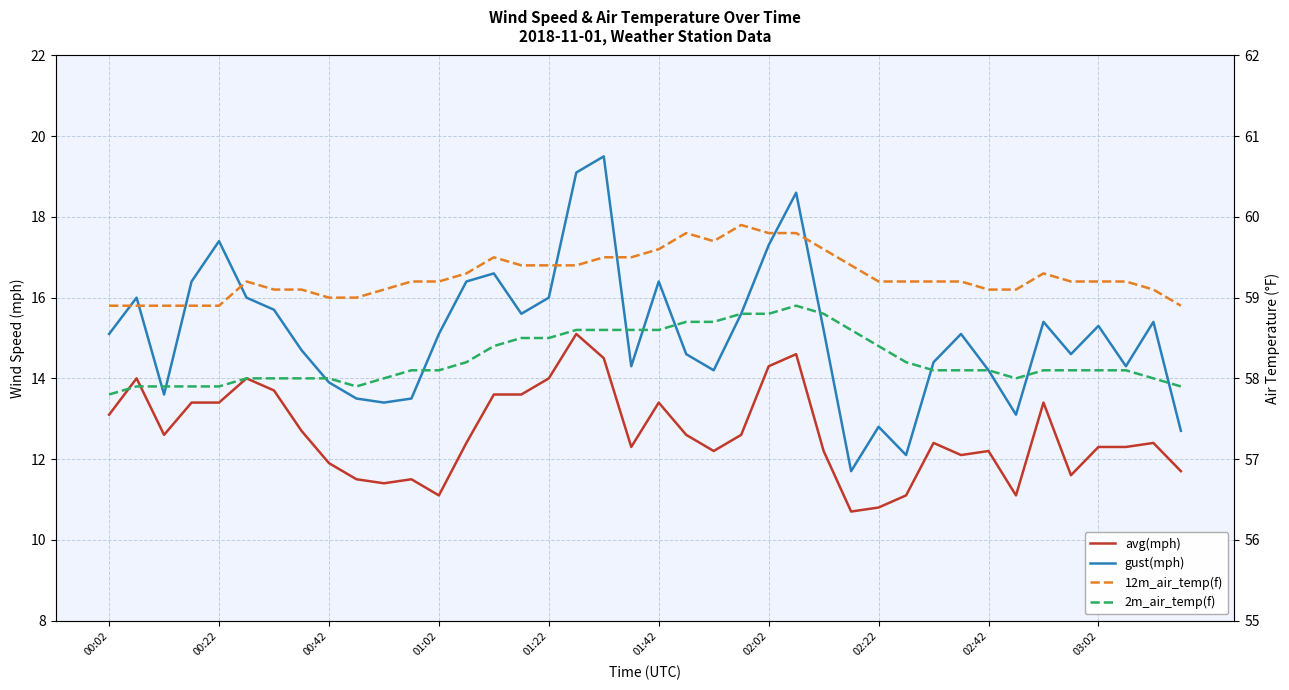

What value does the gust(mph) series have at 31?

15.1